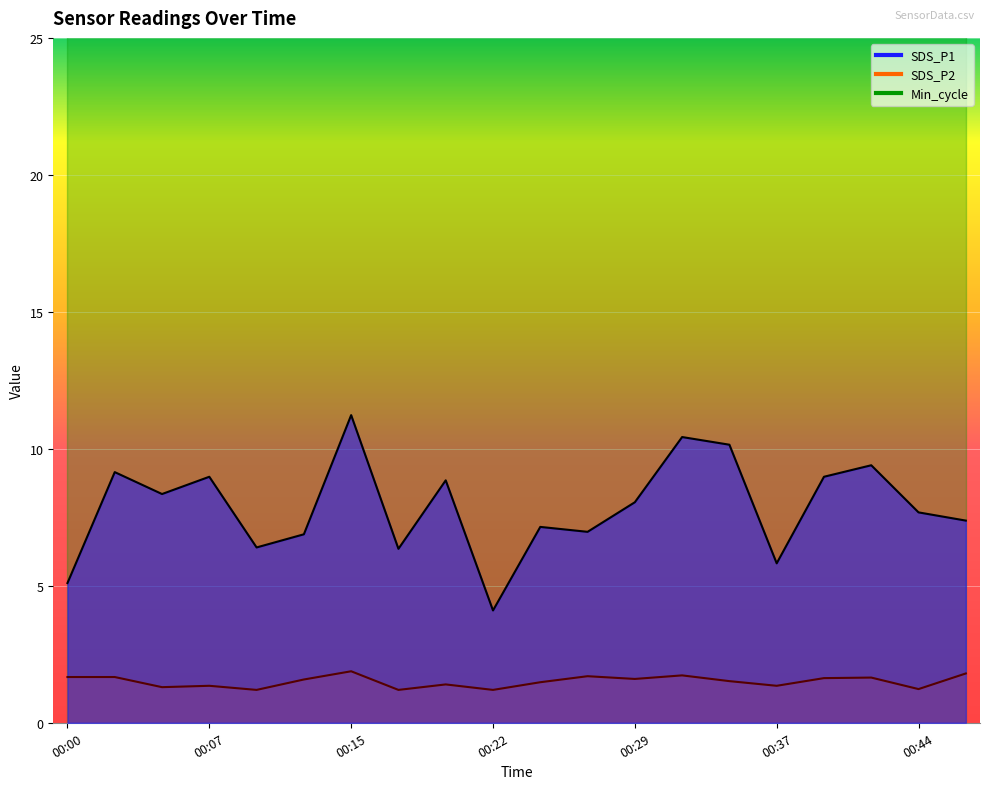

Where is the first local maximum for SDS_P2?

00:07